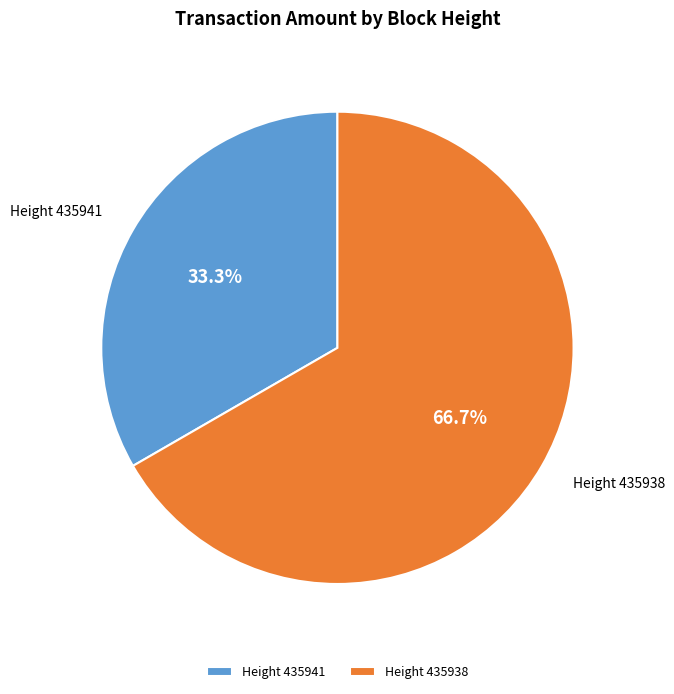

Do Height 435941 and Height 435938 together represent more than half of the pie?

Yes